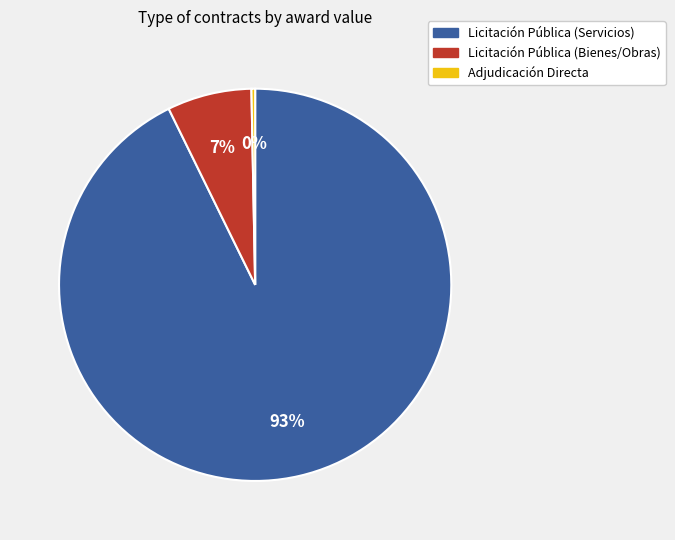

How many segments does this pie chart have?

3